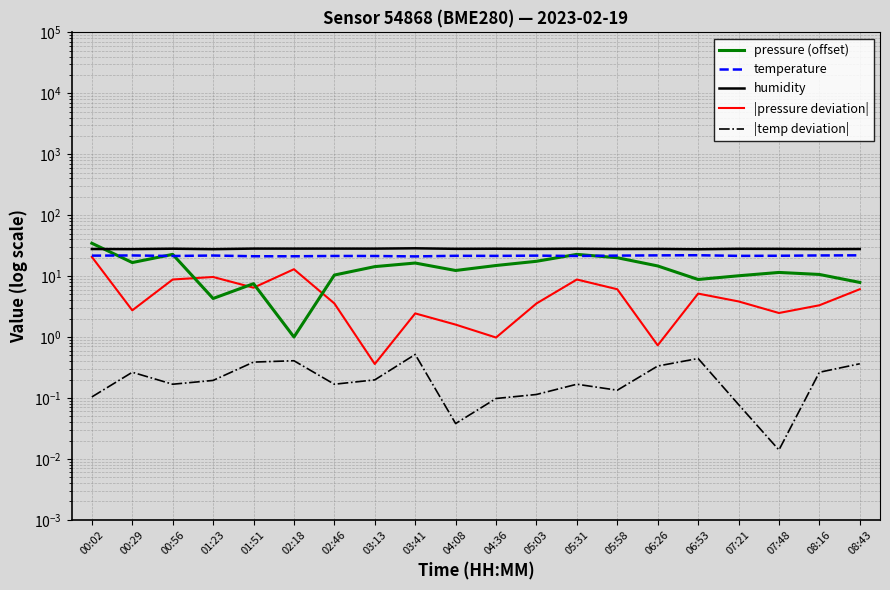

Which category has the highest value across all series?

00:02